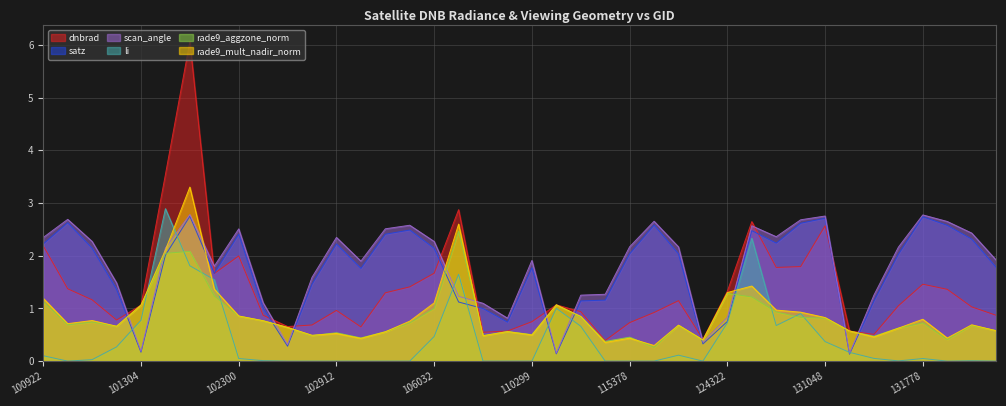

Which series changed the most between 129937 and 131048?

li